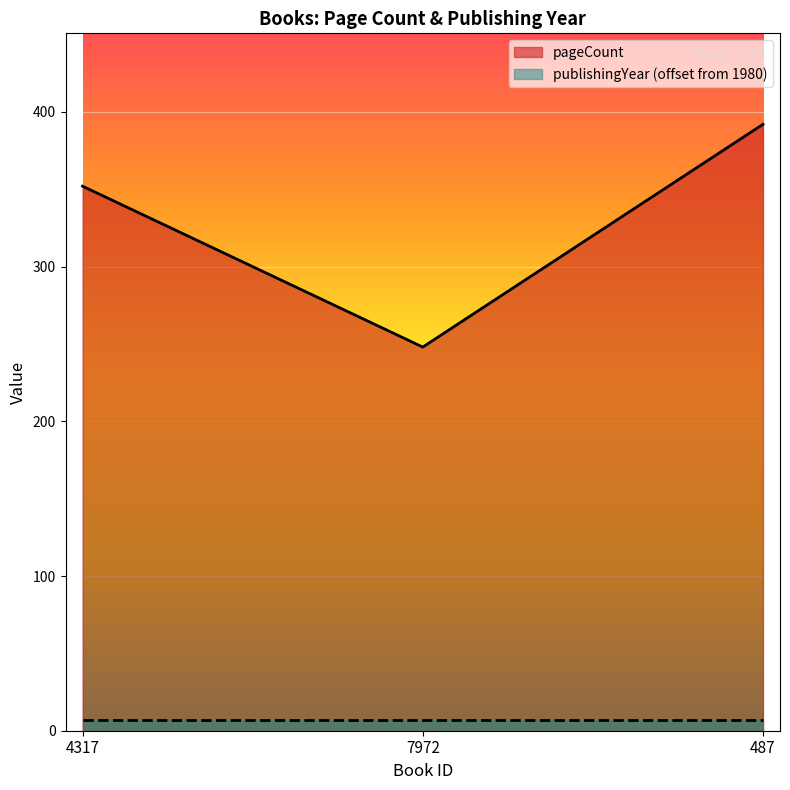

At which label is the value closest to 320?

4317